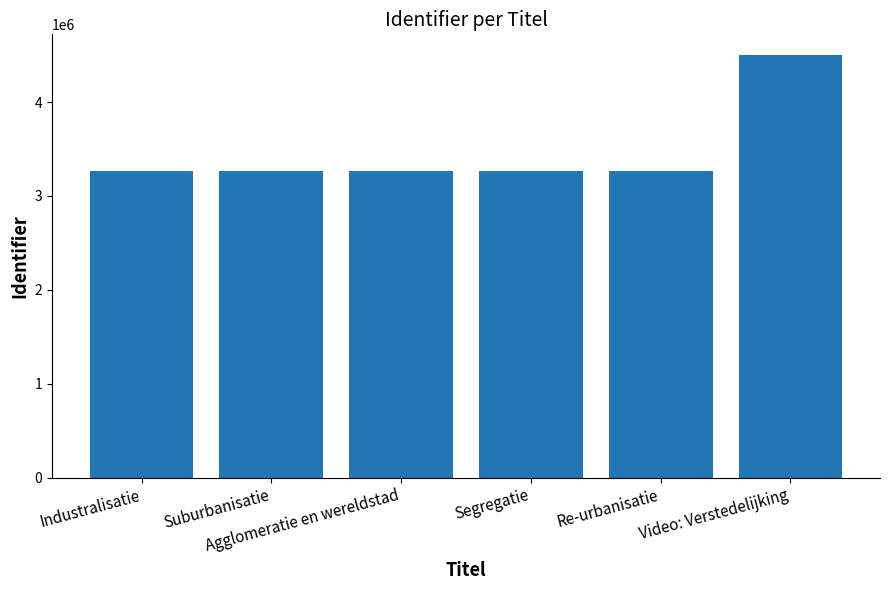

What is the sum of the values at Video: Verstedelijking and Segregatie?

7761733